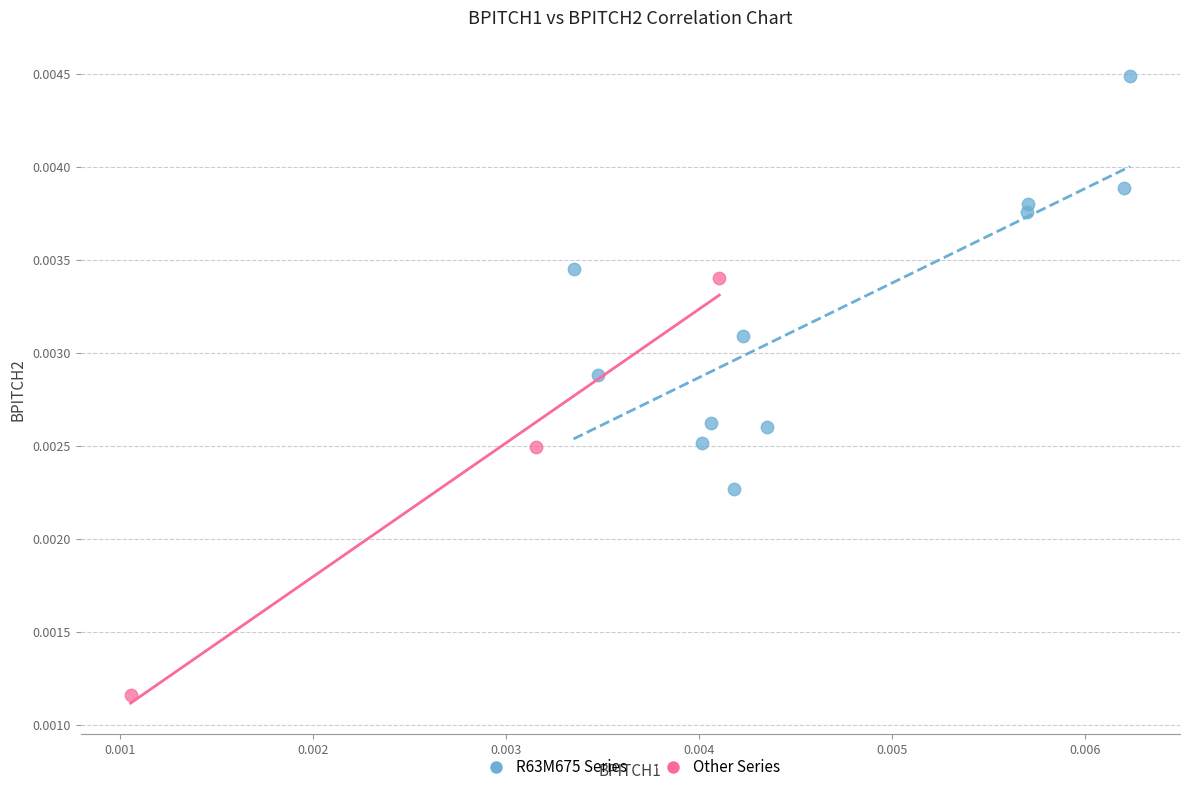

Which series reaches the maximum Y coordinate?

R63M675 Series